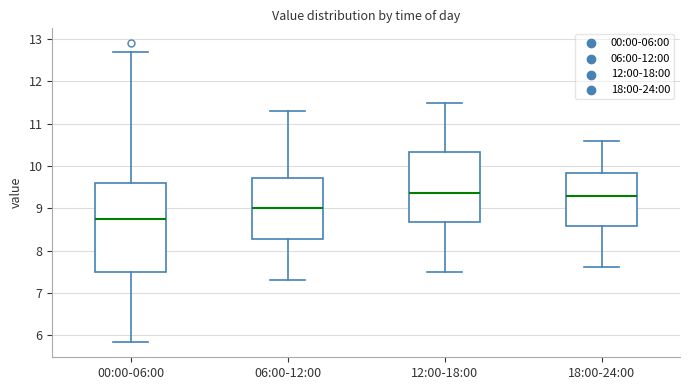

Which box is the tallest, from its lower edge to its upper edge?

00:00-06:00